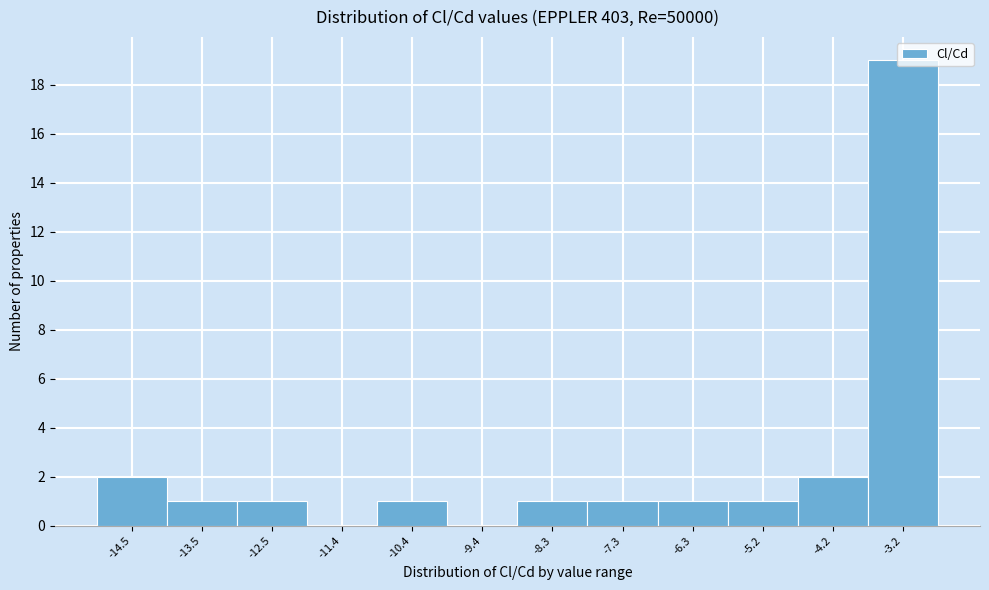

Which has a higher value, -14.5 or -5.2?

-14.5